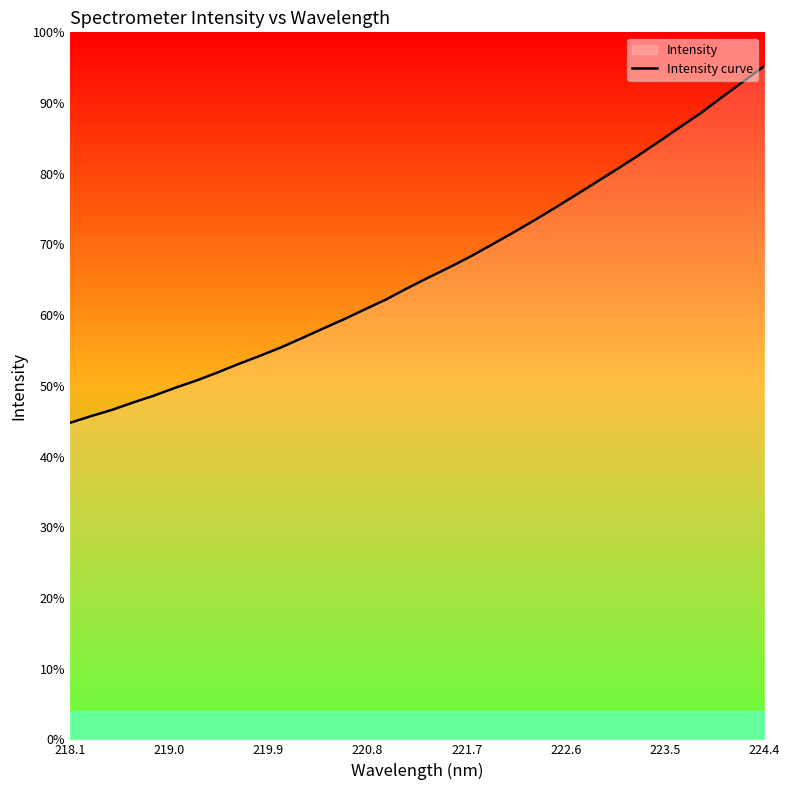

Does the chart display data point markers on the line(s)?

No